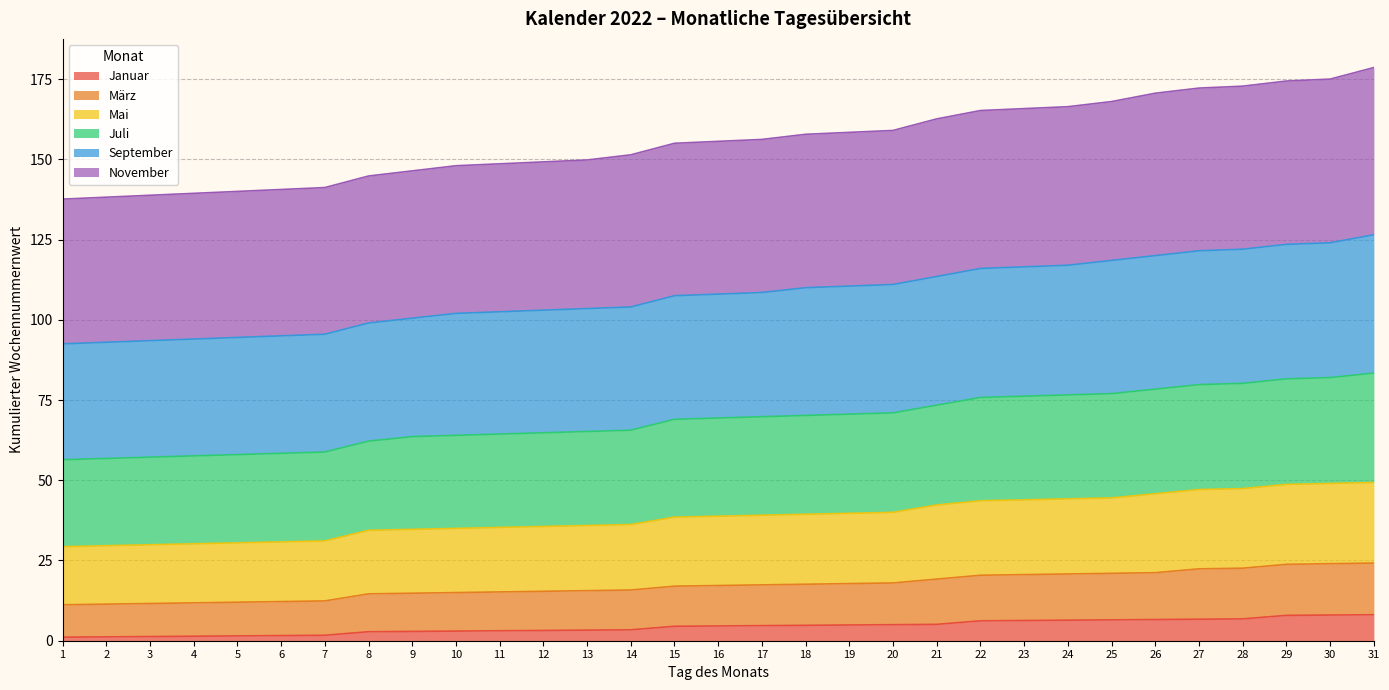

True or false: November has a value of 4.3 at 13.

False